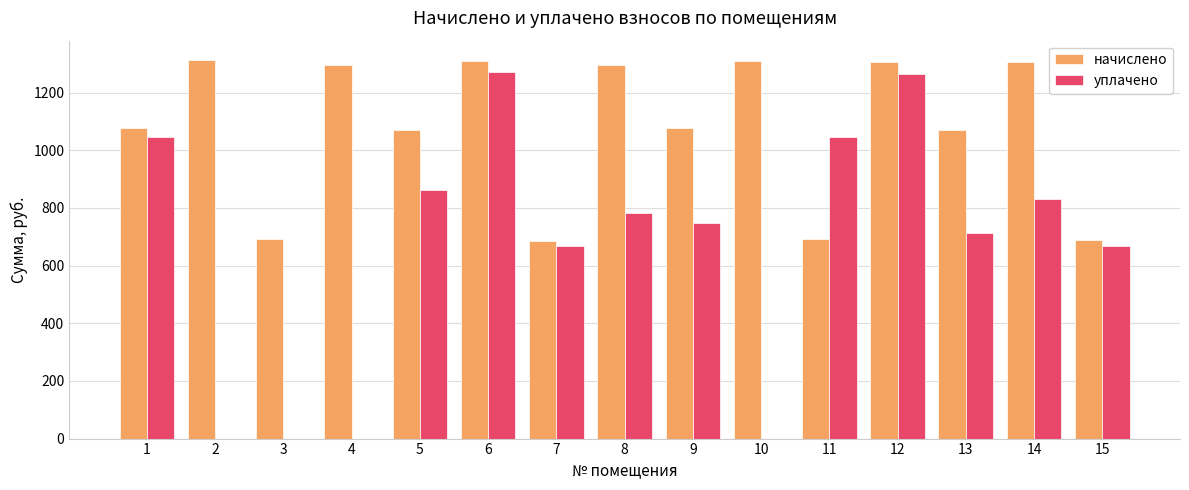

What is the spread (max minus min) of values at 4?

1294.8